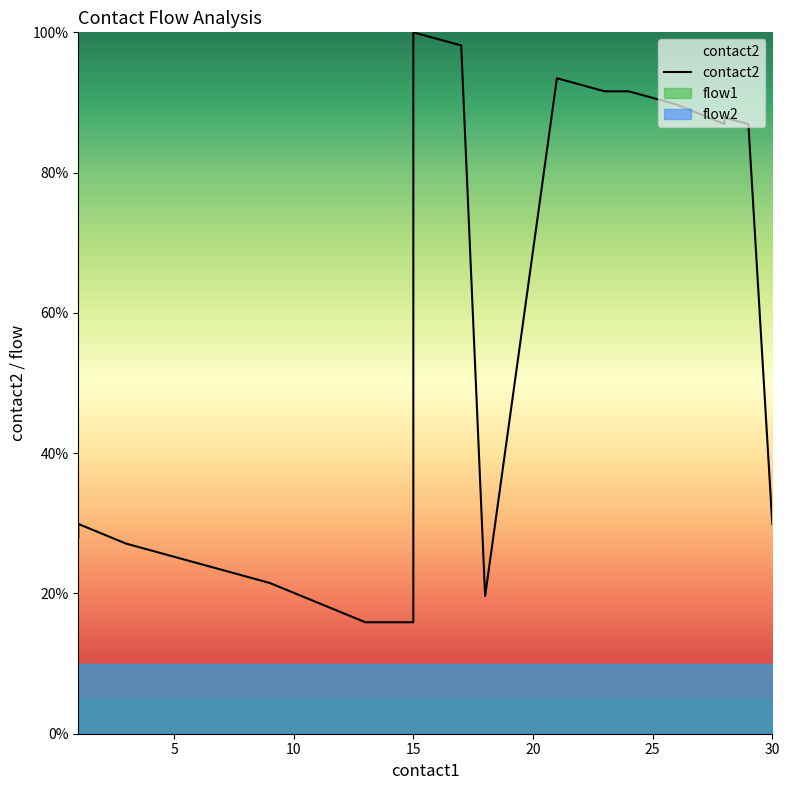

Reading left to right, list all the values displayed in this chart.

28.0	29.9	27.1	25.2	23.4	21.5	15.9	15.9	100.0	98.1	19.6	93.5	91.6	91.6	90.7	89.7	86.9	87.9	86.9	29.9